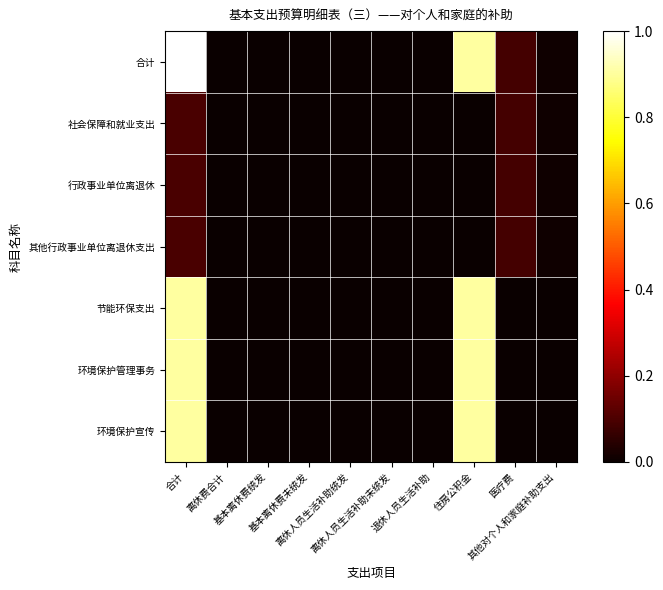

What is the spread (max minus min) of values at 合计?

0.9